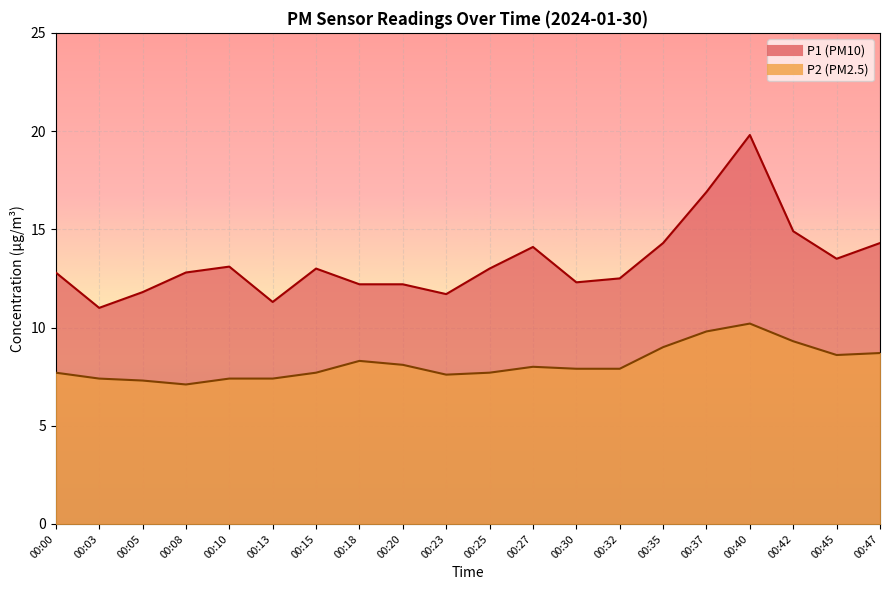

Reading right to left, what are all the values shown in this chart?

P1: 00:47=14.3	00:45=13.5	00:42=14.9	00:40=19.8	00:37=16.9	00:35=14.3	00:32=12.5	00:30=12.3	00:27=14.1	00:25=13.0	00:23=11.7	00:20=12.2	00:18=12.2	00:15=13.0	00:13=11.3	00:10=13.1	00:08=12.8	00:05=11.8	00:03=11.0	00:00=12.8
P2: 00:47=8.7	00:45=8.6	00:42=9.3	00:40=10.2	00:37=9.8	00:35=9.0	00:32=7.9	00:30=7.9	00:27=8.0	00:25=7.7	00:23=7.6	00:20=8.1	00:18=8.3	00:15=7.7	00:13=7.4	00:10=7.4	00:08=7.1	00:05=7.3	00:03=7.4	00:00=7.7